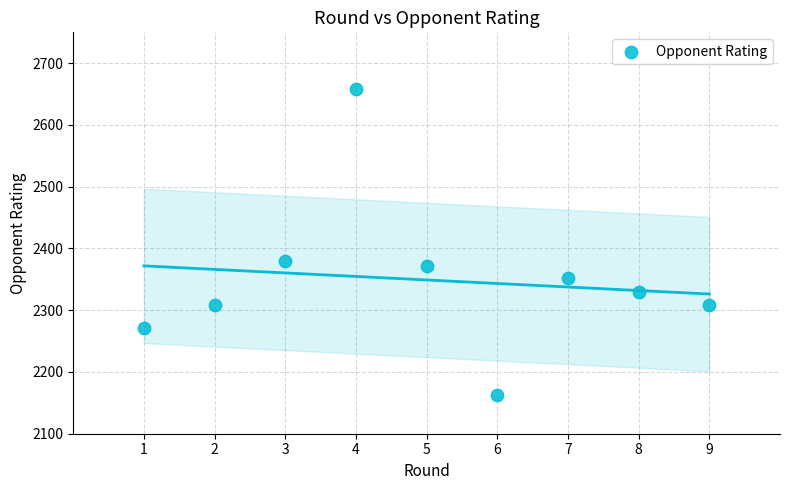

What is the range of Y values (max minus min)?

497